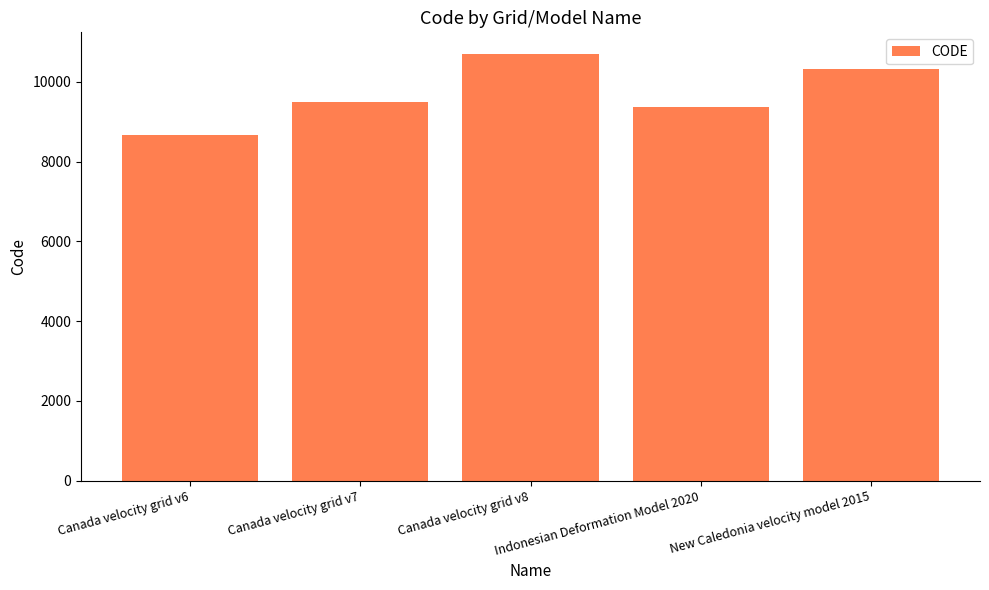

At which category does the chart reach its peak across all series?

Canada velocity grid v8